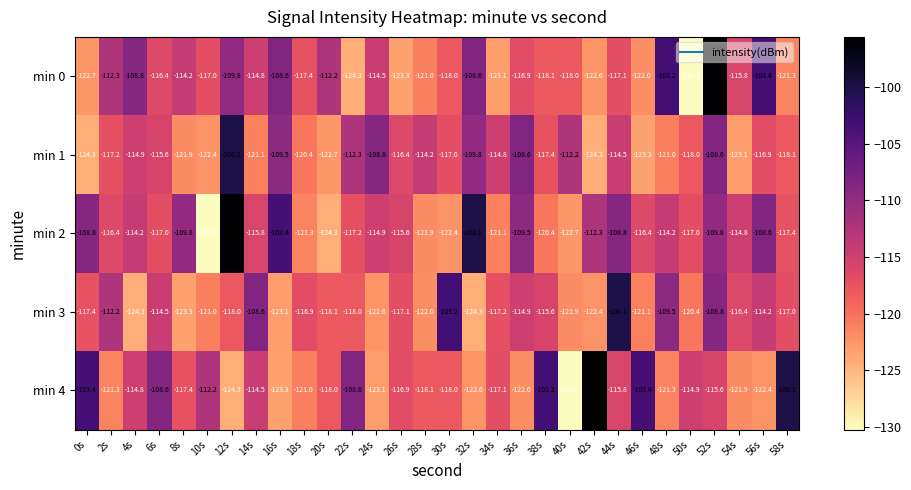

Where does the min 0 series first go above -116?

2s